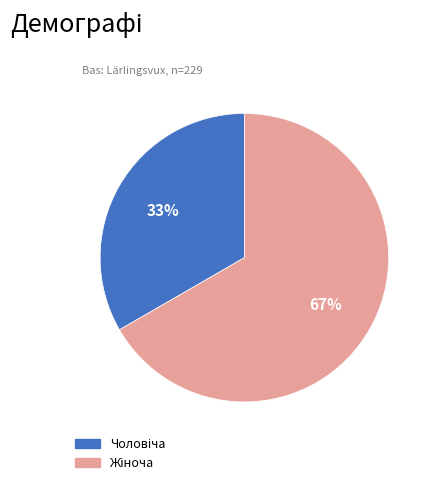

How many segments does this pie chart have?

2